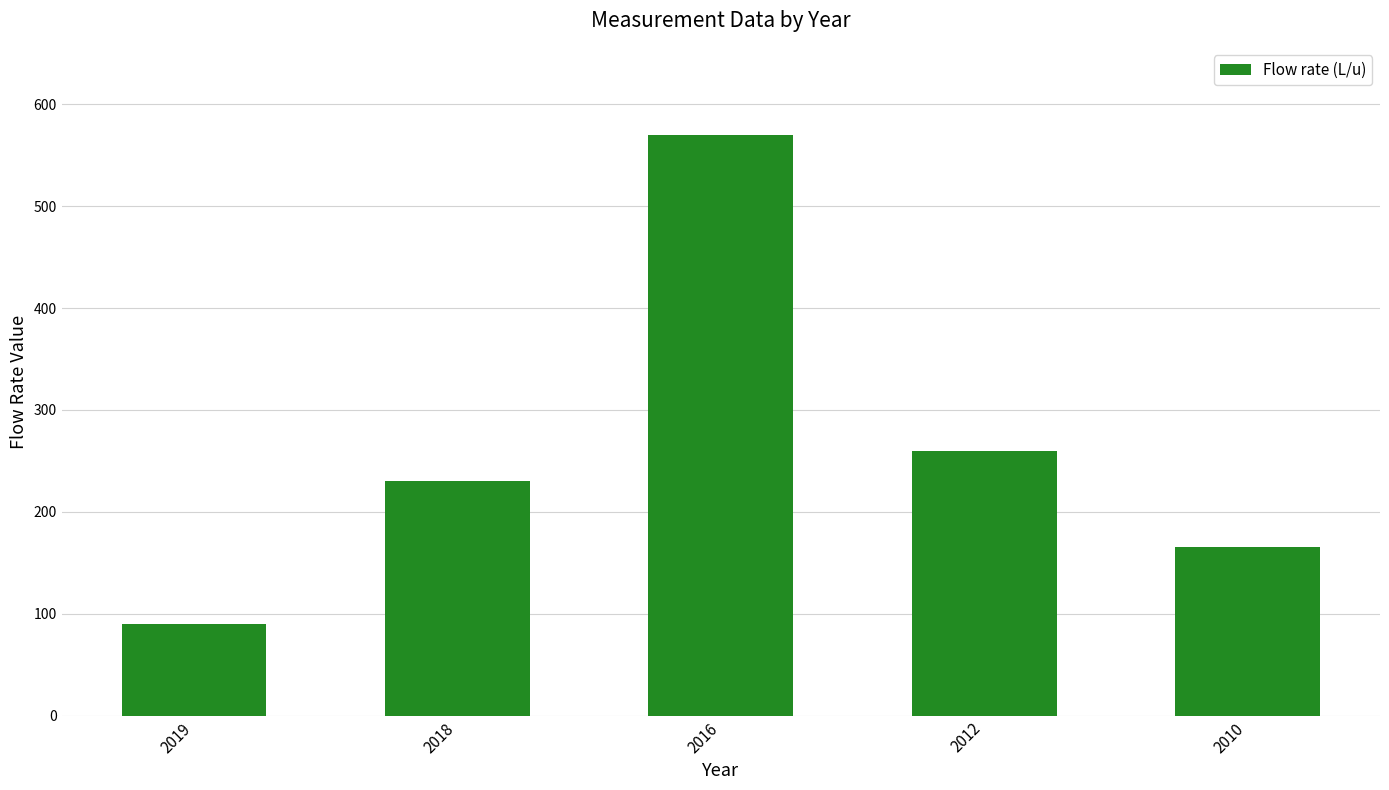

At which category does the chart reach its peak across all series?

2016